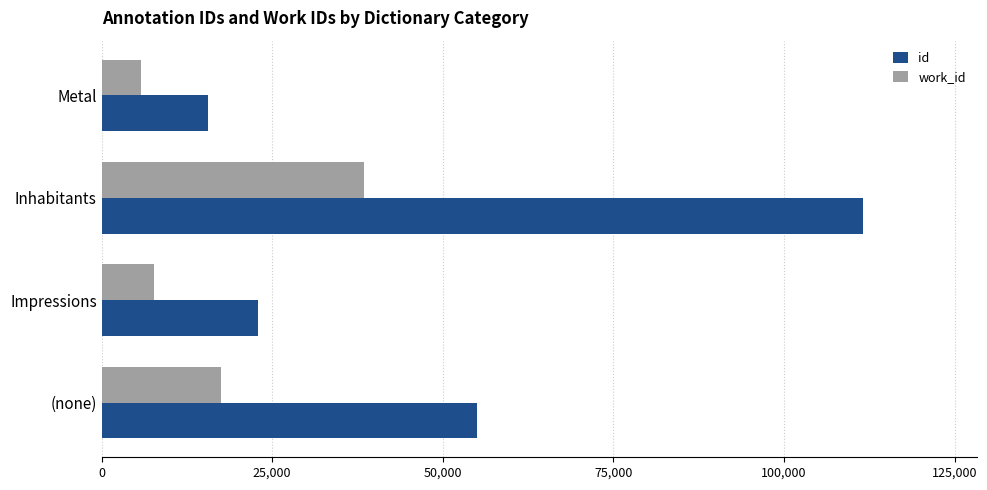

What is the smallest value displayed?

5826